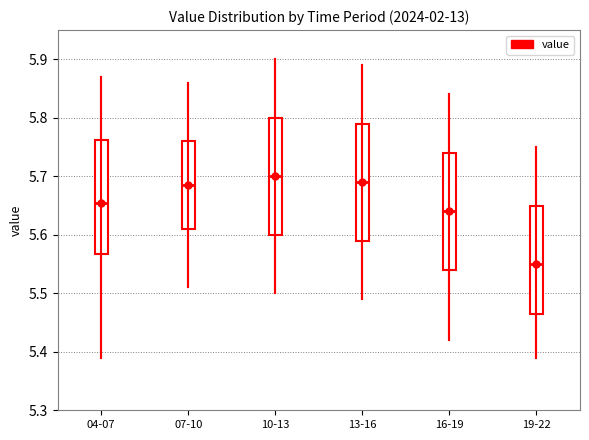

Reading left to right, read every box against the y-axis: the position of its median line, the range the box covers, and the ends of its whiskers. The values are not printed on the chart, so give them approximately, as read against the axis.

04-07: median 5.66, box 5.57 to 5.76, whiskers 5.39 to 5.87
07-10: median 5.69, box 5.61 to 5.76, whiskers 5.51 to 5.86
10-13: median 5.70, box 5.60 to 5.80, whiskers 5.50 to 5.90
13-16: median 5.69, box 5.59 to 5.79, whiskers 5.49 to 5.89
16-19: median 5.64, box 5.54 to 5.74, whiskers 5.42 to 5.84
19-22: median 5.55, box 5.47 to 5.65, whiskers 5.39 to 5.75